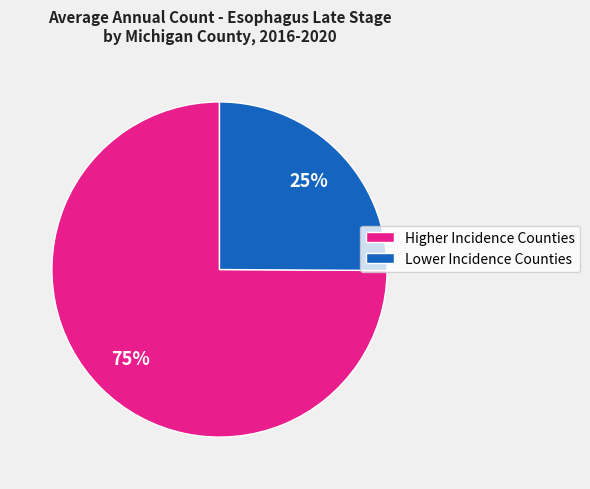

What is the ratio of the value at Lower Incidence Counties to the value at Higher Incidence Counties?

0.3